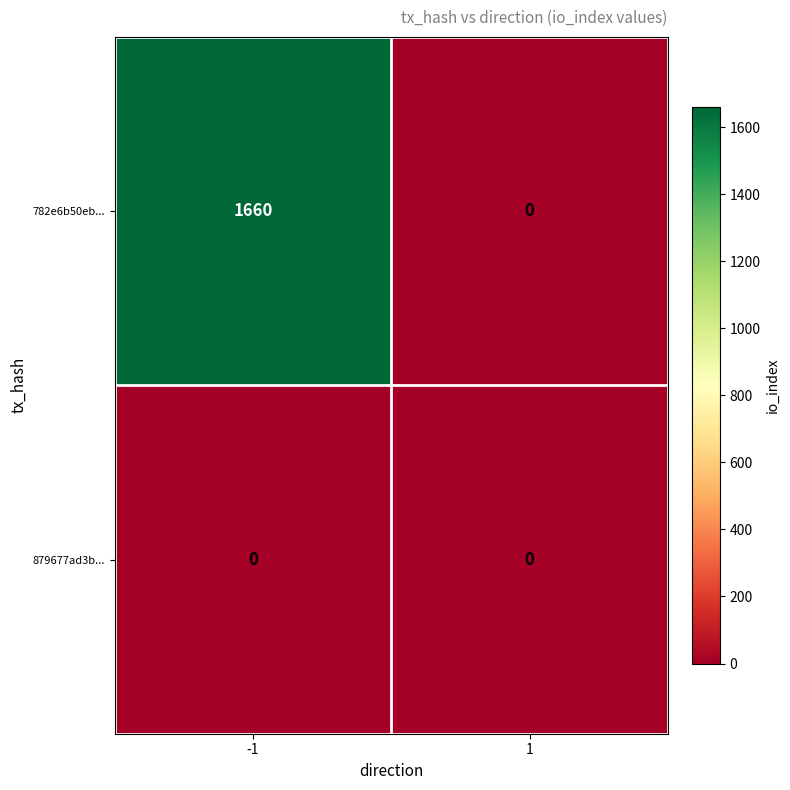

The value of 879677ad3b... at 1 is 0. True or false?

True